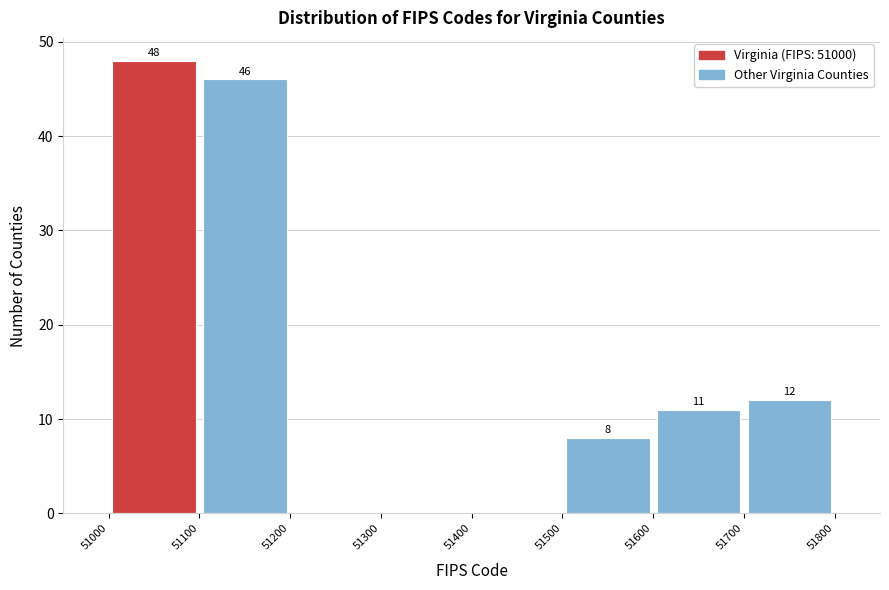

Which range on the x-axis has the tallest bar?

51000 to 51100